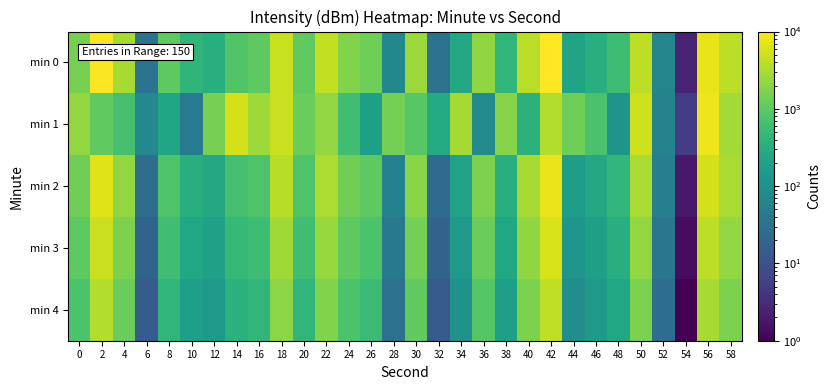

How many data points does each series have?

30